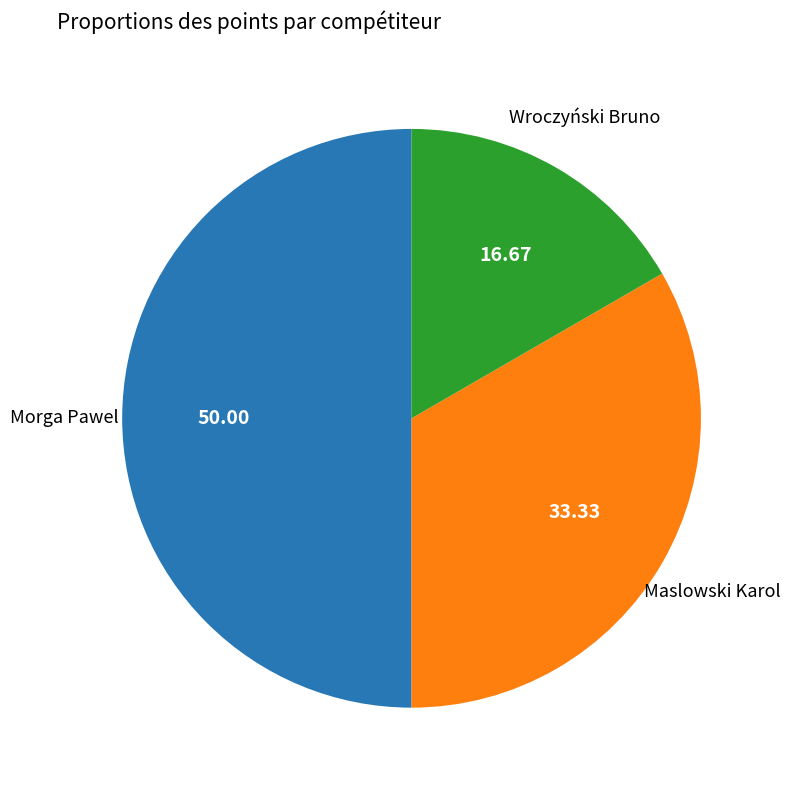

Count the number of slices in the pie.

3